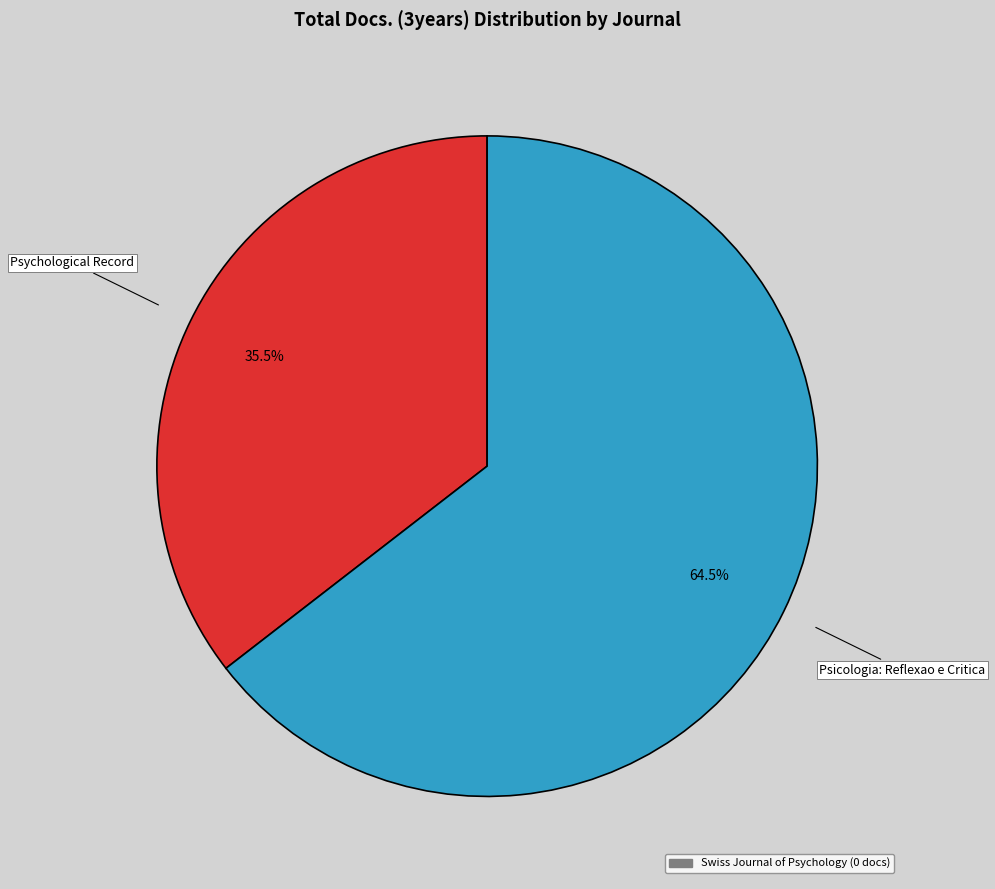

Does any single category account for the majority?

Yes